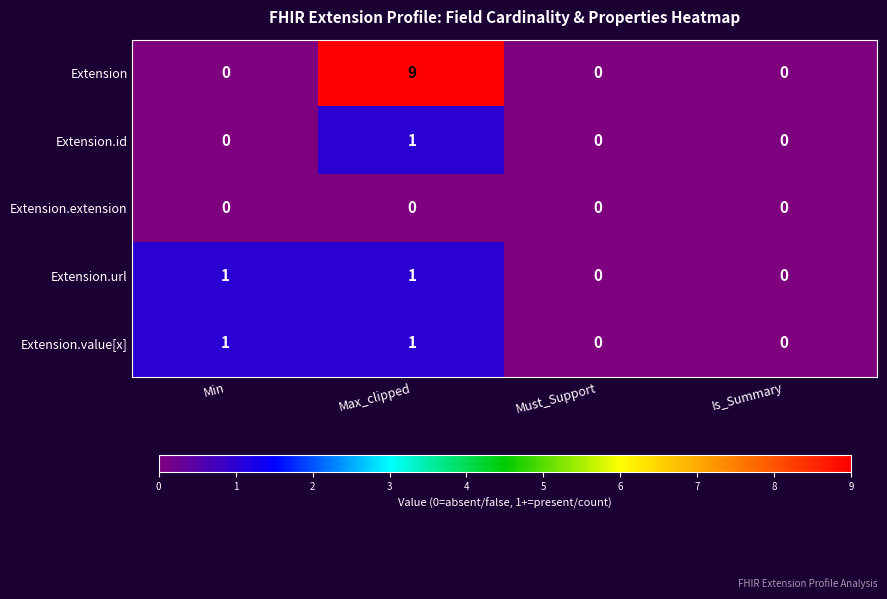

Which series changed the most between Max_clipped and Is_Summary?

Extension